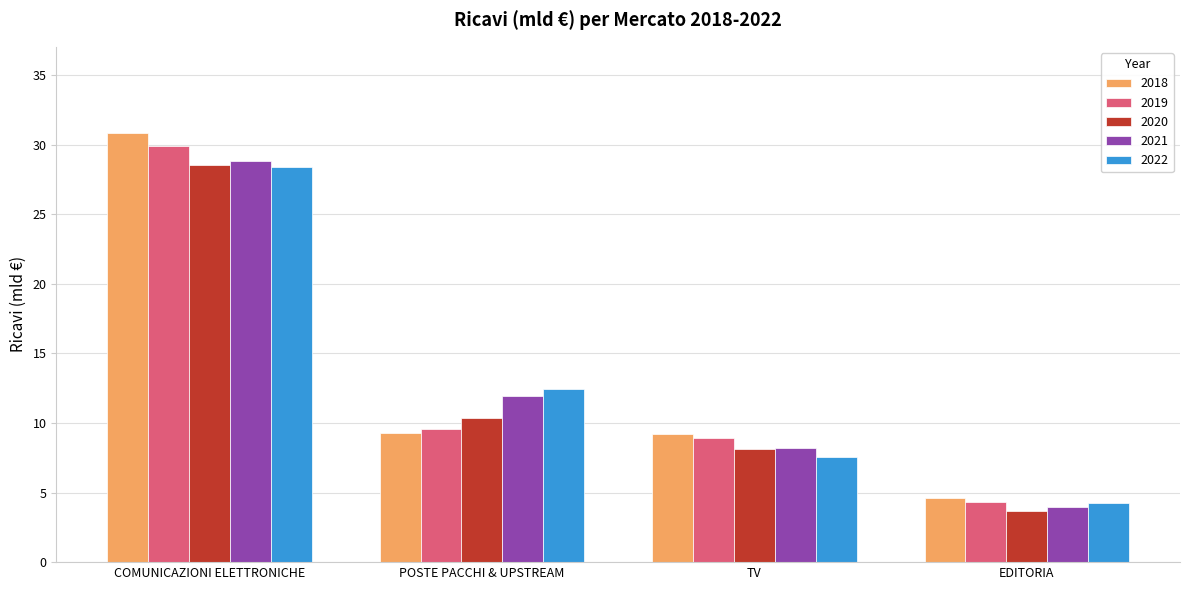

Rank the series at POSTE PACCHI & UPSTREAM from highest to lowest value.

2022, 2021, 2020, 2019, 2018